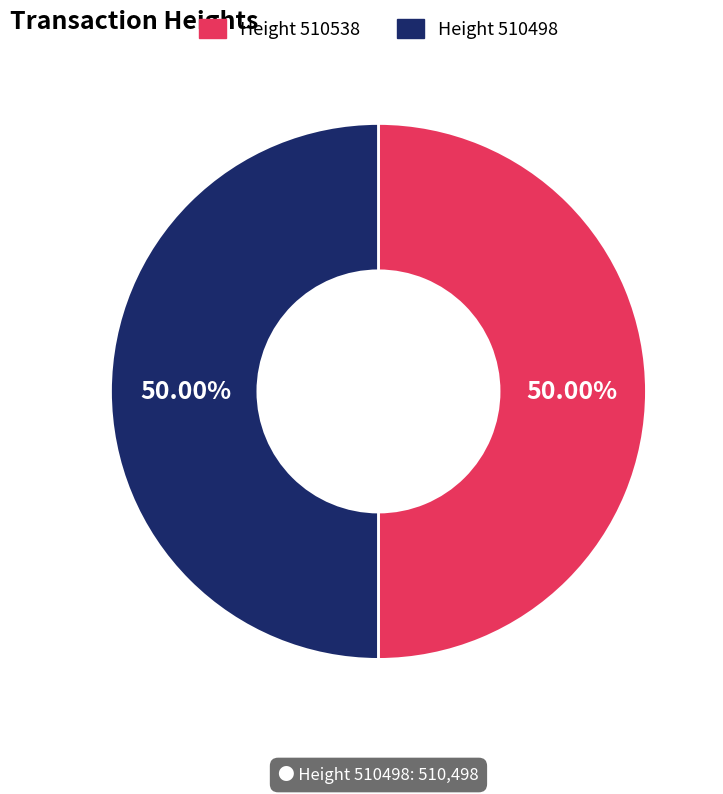

What is the ratio of the value at Height 510538 to the value at Height 510498?

1.0